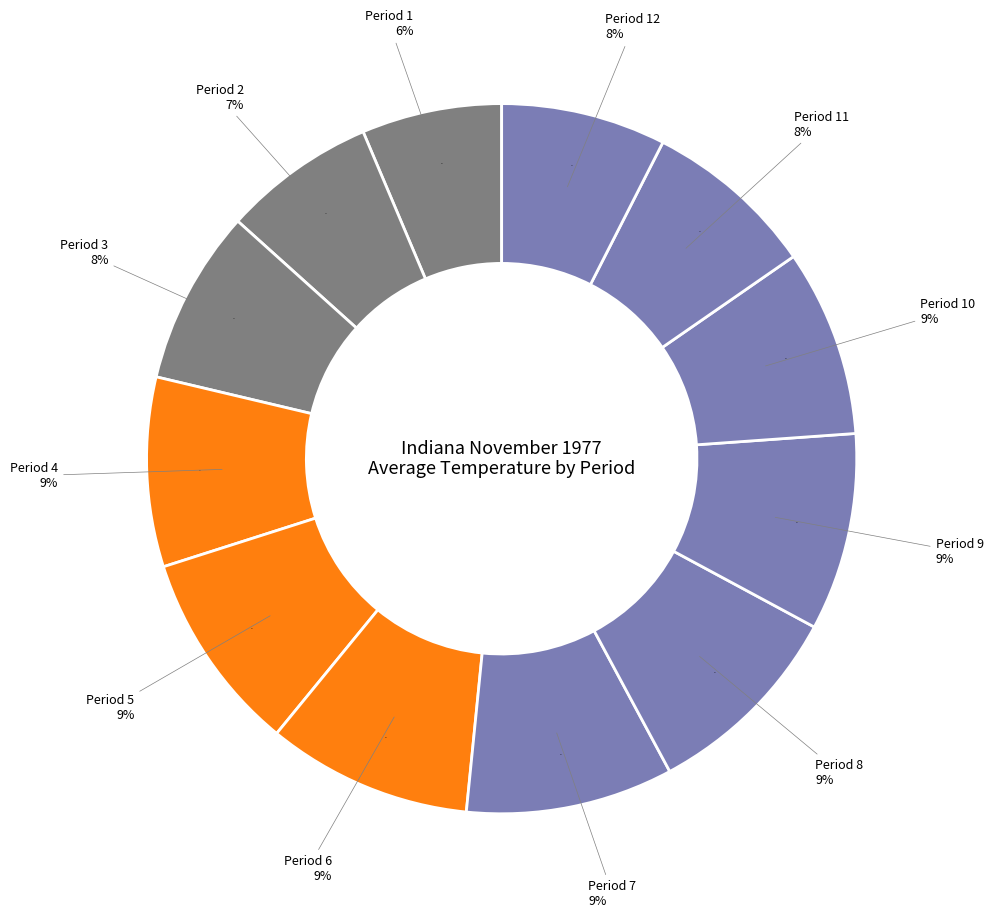

Count the number of slices in the pie.

12